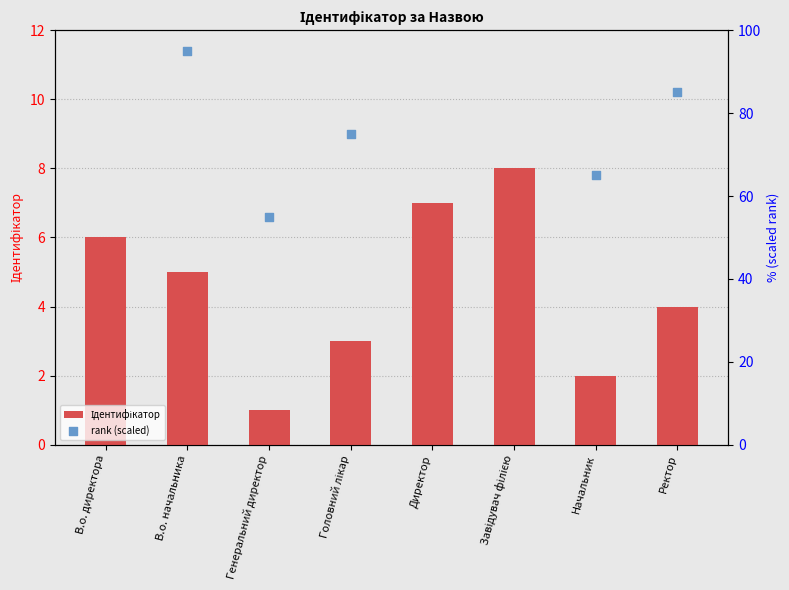

At how many categories does at least one series exceed 11?

8